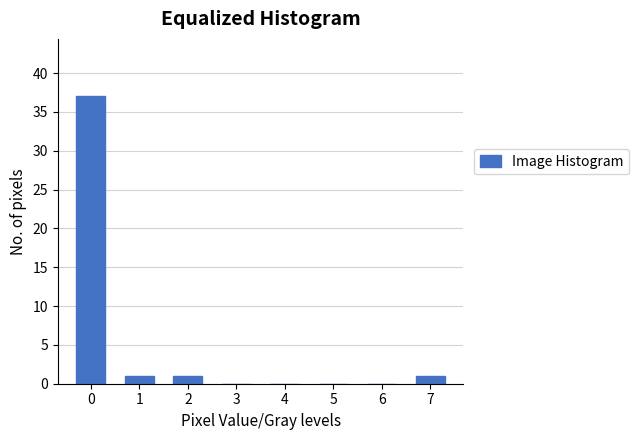

Reading right to left, list all the values displayed in this chart.

7=1	6=0	5=0	4=0	3=0	2=1	1=1	0=37